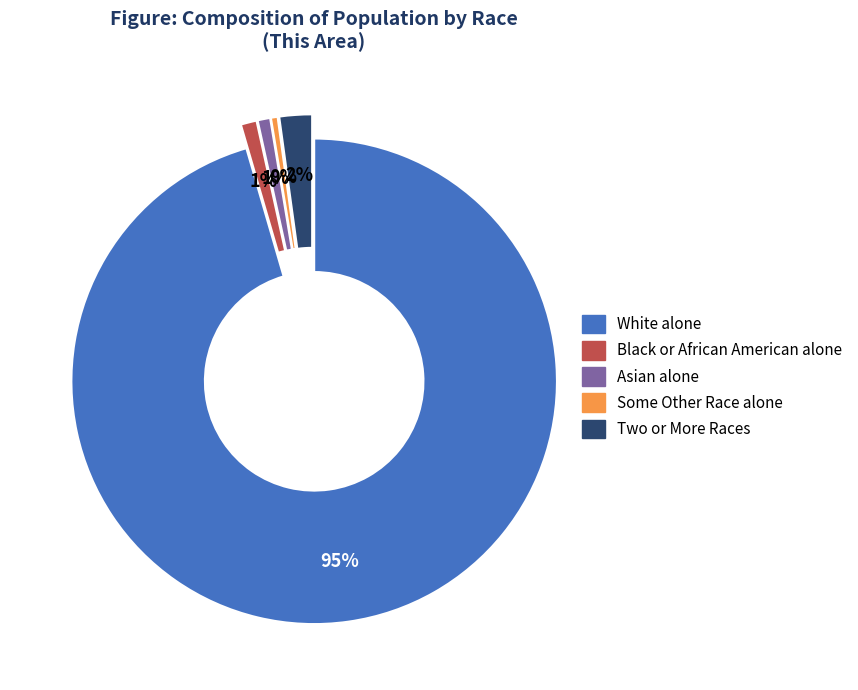

Does any single category account for the majority?

Yes